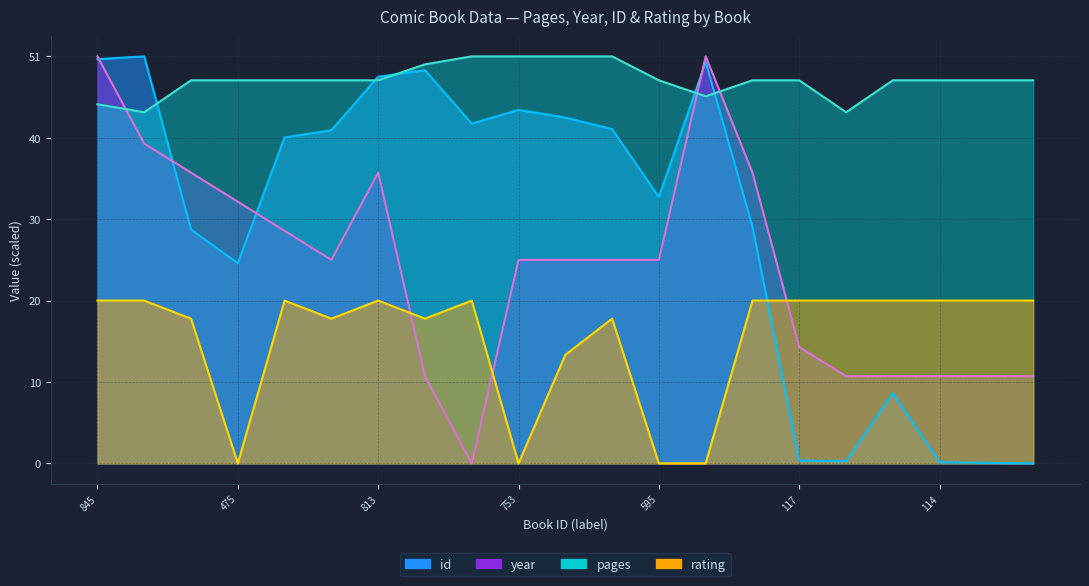

Read the pages value at 117.

48.0